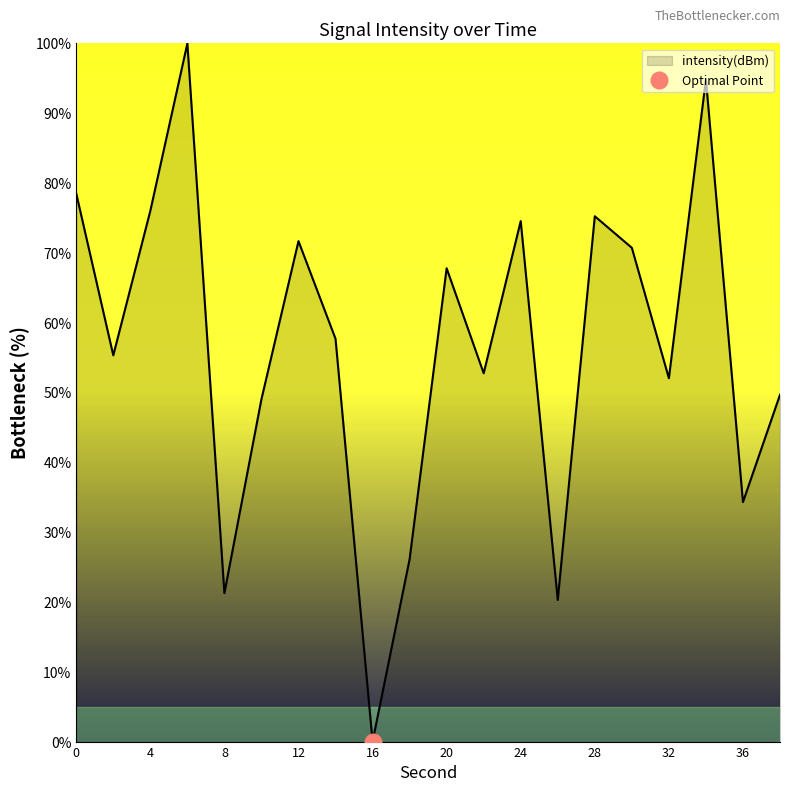

The chart shows a value of 78.5 at 0. True or false?

True